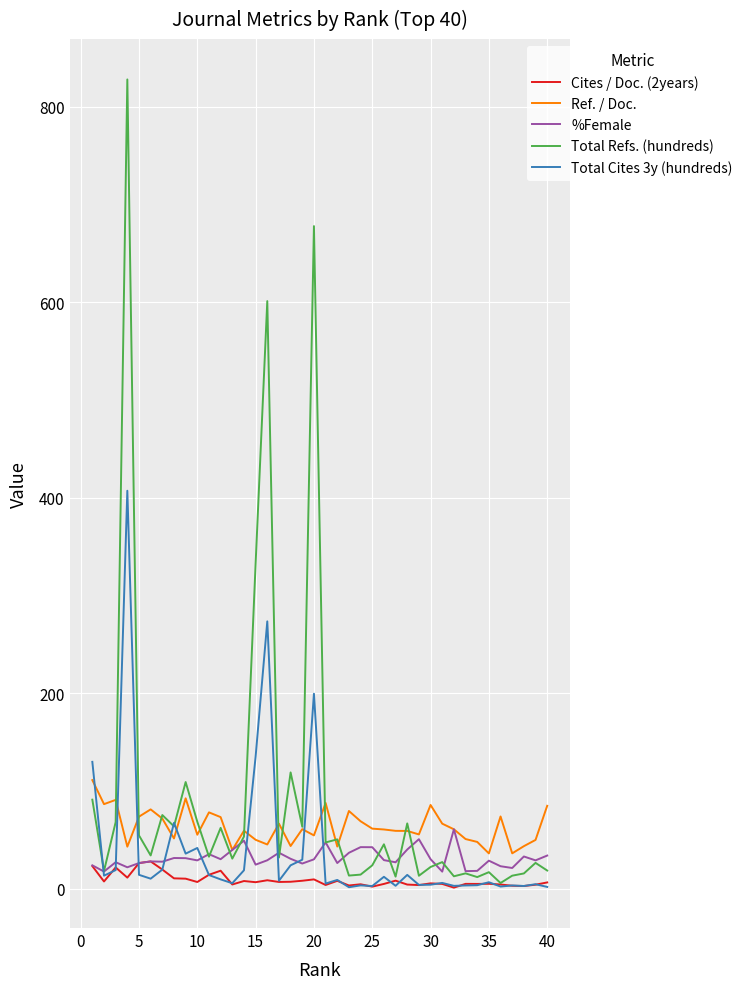

How many intersections are there between Ref. / Doc. and Total Cites 3y (hundreds)?

9